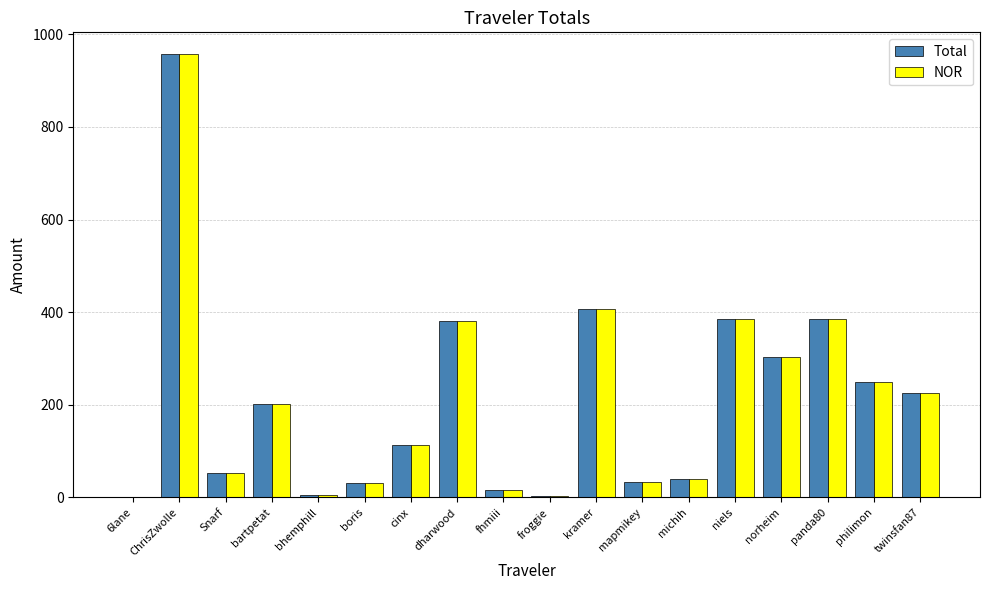

What is the sum of all NOR values?

3789.2